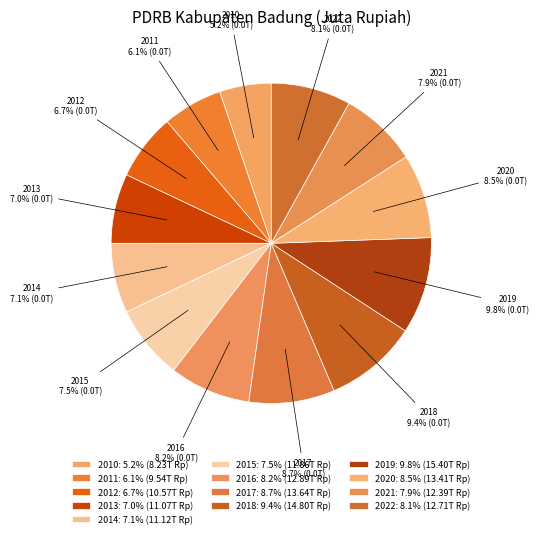

To the nearest percent, what is the average slice percentage?

8%